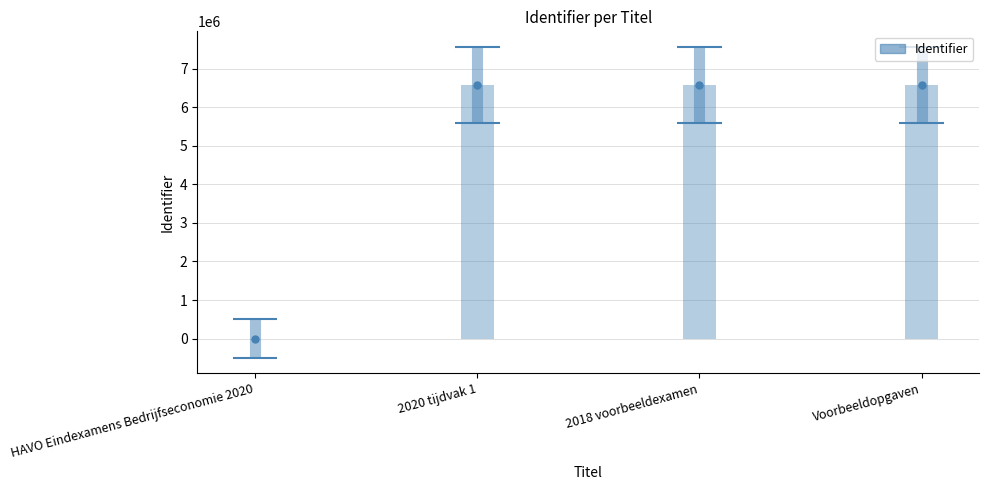

Read the value at 2020 tijdvak 1, to the nearest 100.

6581600